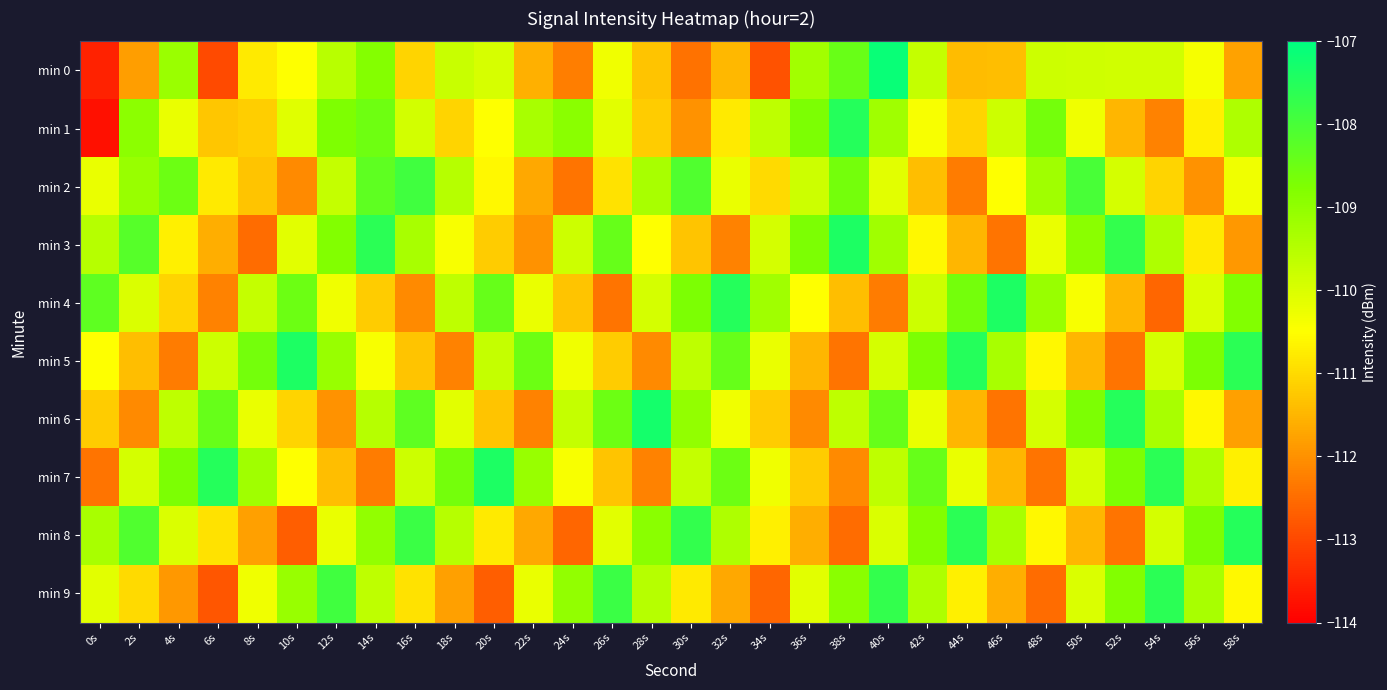

What is the total value across all series at 48s?

-1102.9